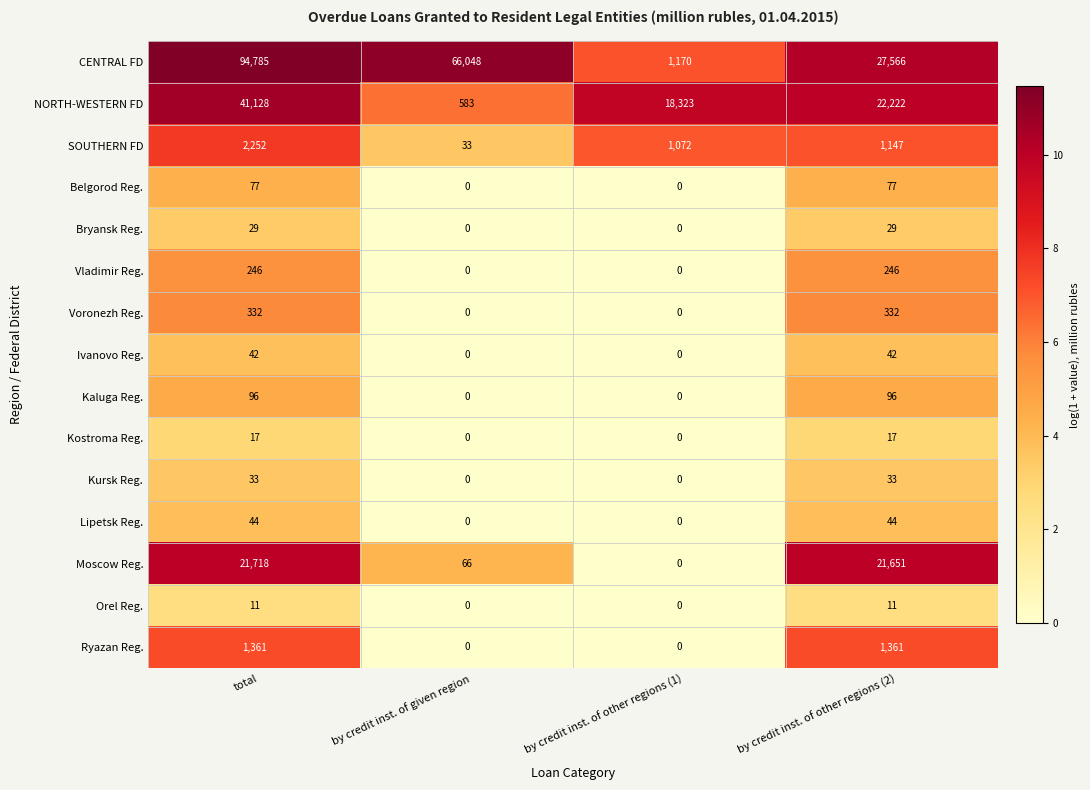

What is the total value across all series at by credit inst. of given region?

66730